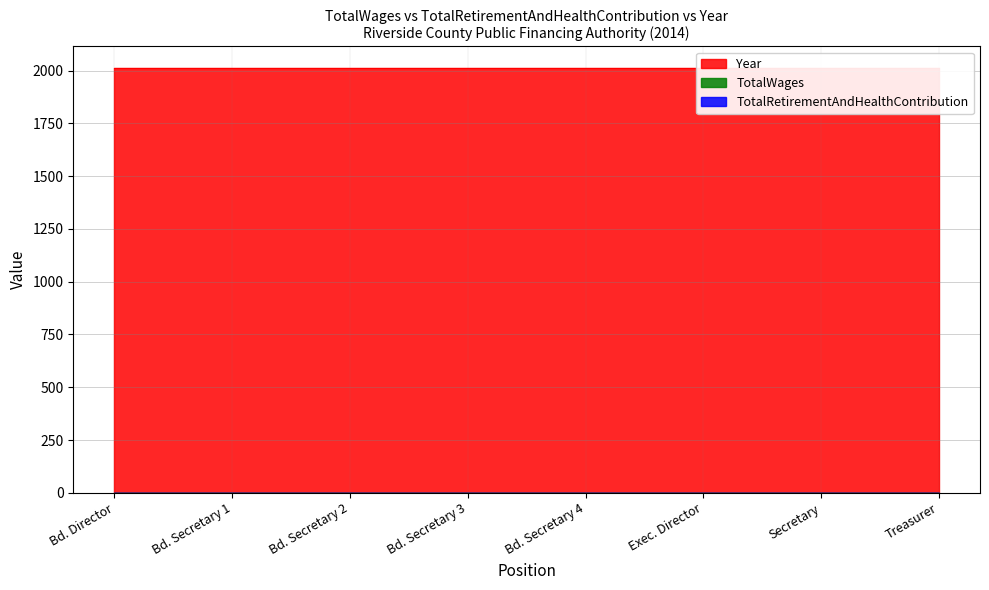

Reading left to right, extract all data points from this chart.

TotalWages: 0	0	0	0	0	0	0	0
TotalRetirementAndHealthContribution: 0	0	0	0	0	0	0	0
Year: 2014	2014	2014	2014	2014	2014	2014	2014